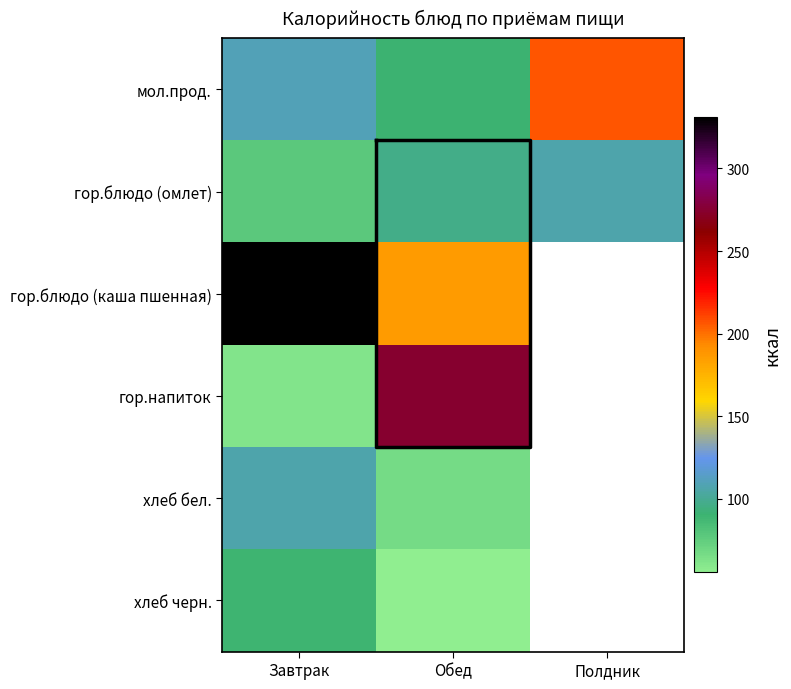

Rank the series by their maximum value, from lowest to highest.

хлеб черн., хлеб бел., гор.блюдо (омлет), мол.прод., гор.напиток, гор.блюдо (каша пшенная)